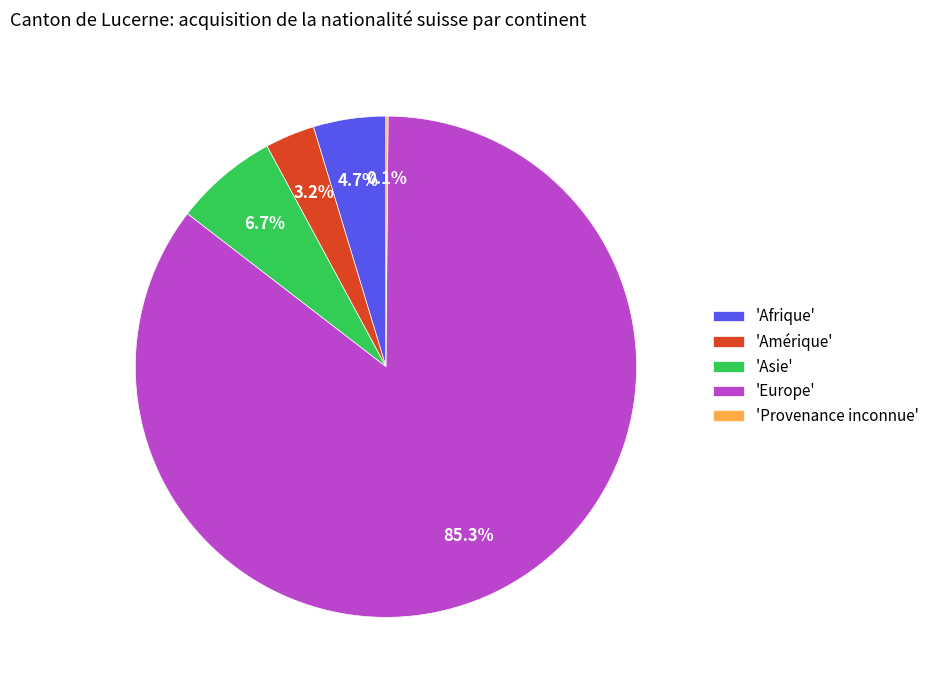

Between 'Asie' and 'Europe', which is larger?

'Europe'